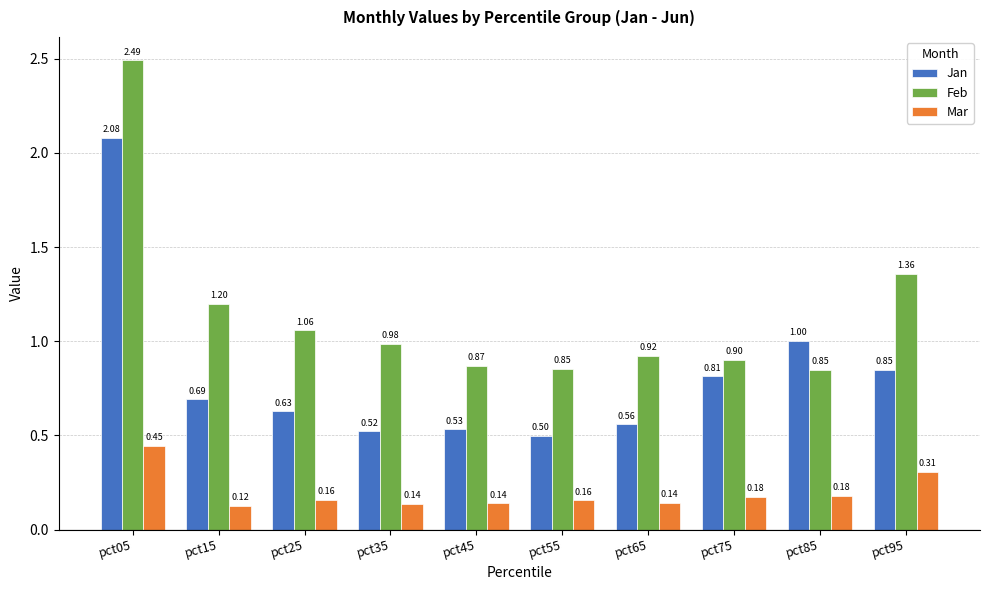

What are all the series names shown in the legend?

Jan, Feb, Mar